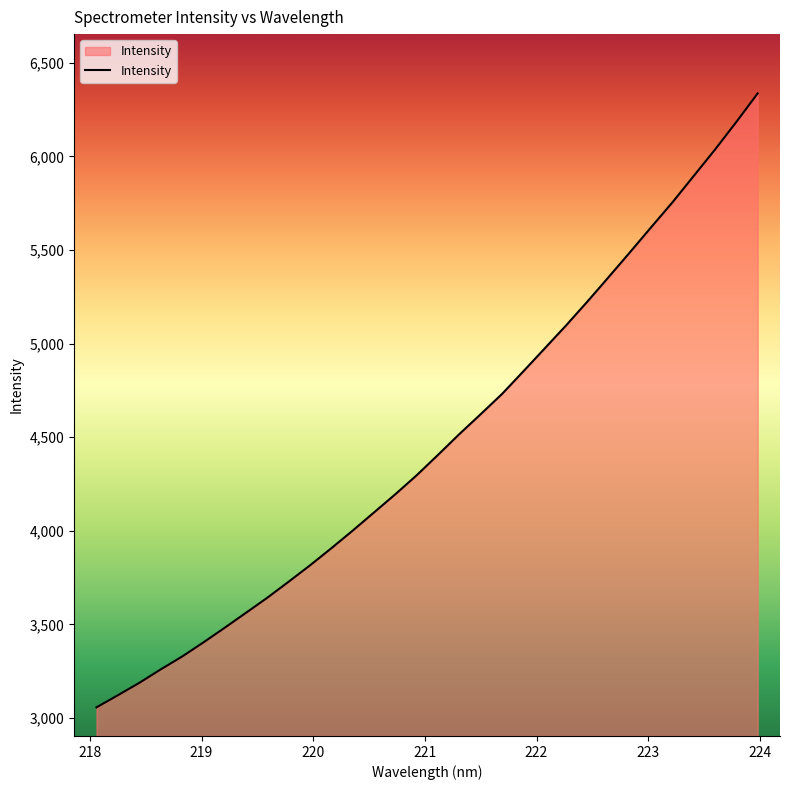

What is the smallest value displayed?

3057.3